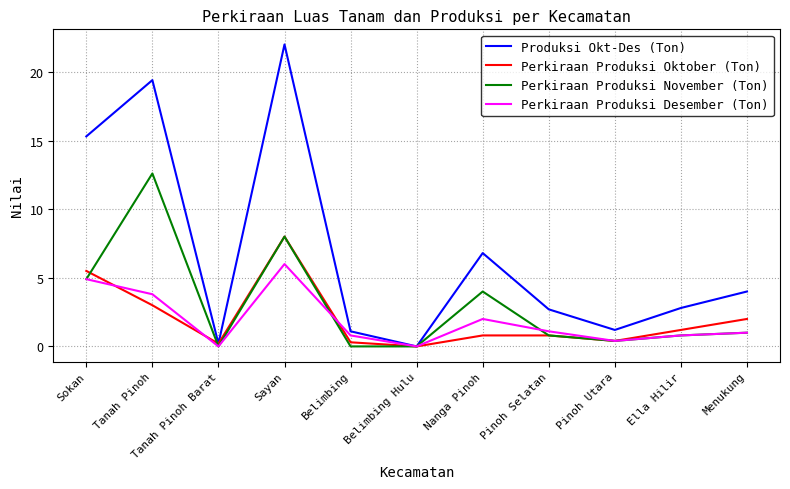

Reading left to right, what are all the values shown in this chart?

Produksi Okt-Des (Ton): Sokan=15.3	Tanah Pinoh=19.4	Tanah Pinoh Barat=0.2	Sayan=22.0	Belimbing=1.1	Belimbing Hulu=0.0	Nanga Pinoh=6.8	Pinoh Selatan=2.7	Pinoh Utara=1.2	Ella Hilir=2.8	Menukung=4.0
Perkiraan Produksi Oktober (Ton): Sokan=5.5	Tanah Pinoh=3.0	Tanah Pinoh Barat=0.2	Sayan=8.0	Belimbing=0.3	Belimbing Hulu=0.0	Nanga Pinoh=0.8	Pinoh Selatan=0.8	Pinoh Utara=0.4	Ella Hilir=1.2	Menukung=2.0
Perkiraan Produksi November (Ton): Sokan=4.9	Tanah Pinoh=12.6	Tanah Pinoh Barat=0.0	Sayan=8.0	Belimbing=0.0	Belimbing Hulu=0.0	Nanga Pinoh=4.0	Pinoh Selatan=0.8	Pinoh Utara=0.4	Ella Hilir=0.8	Menukung=1.0
Perkiraan Produksi Desember (Ton): Sokan=4.9	Tanah Pinoh=3.8	Tanah Pinoh Barat=0.0	Sayan=6.0	Belimbing=0.8	Belimbing Hulu=0.0	Nanga Pinoh=2.0	Pinoh Selatan=1.1	Pinoh Utara=0.4	Ella Hilir=0.8	Menukung=1.0